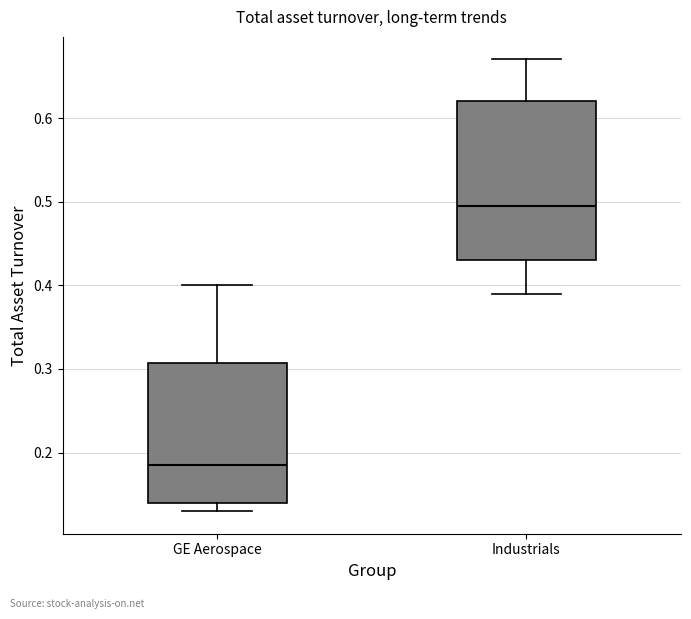

Which box's median line is the highest?

Industrials